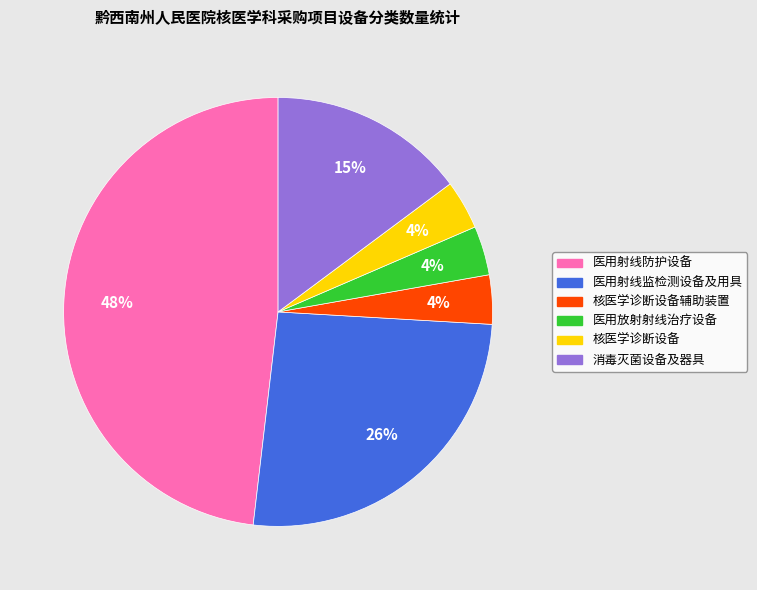

Which category has the biggest portion of the pie?

医用射线防护设备